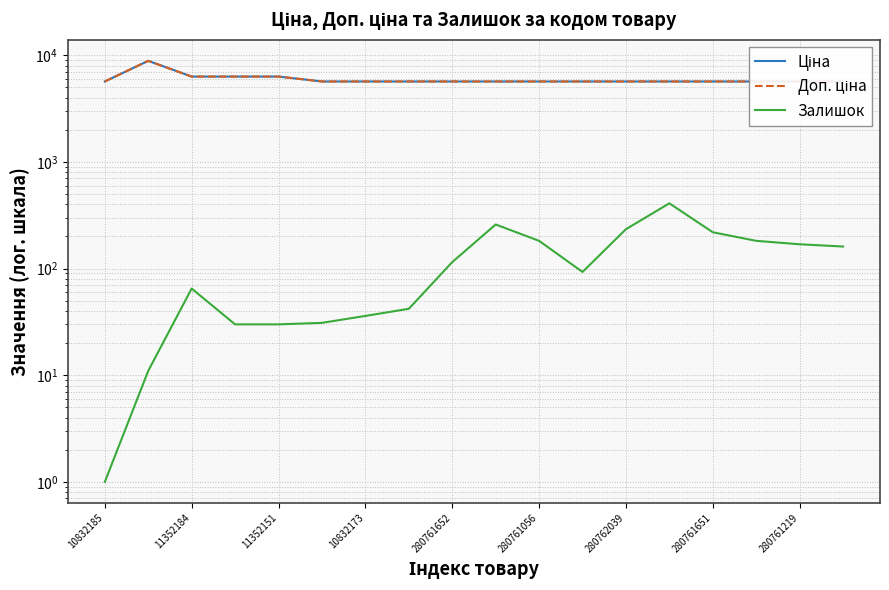

At which label does Ціна reach its minimum?

10832185